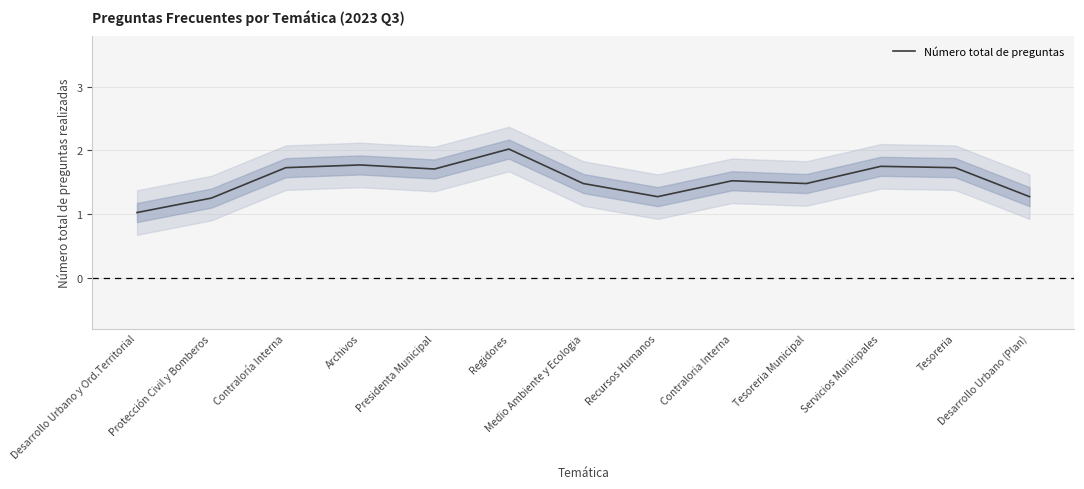

What value does the data have at Presidenta Municipal?

1.7